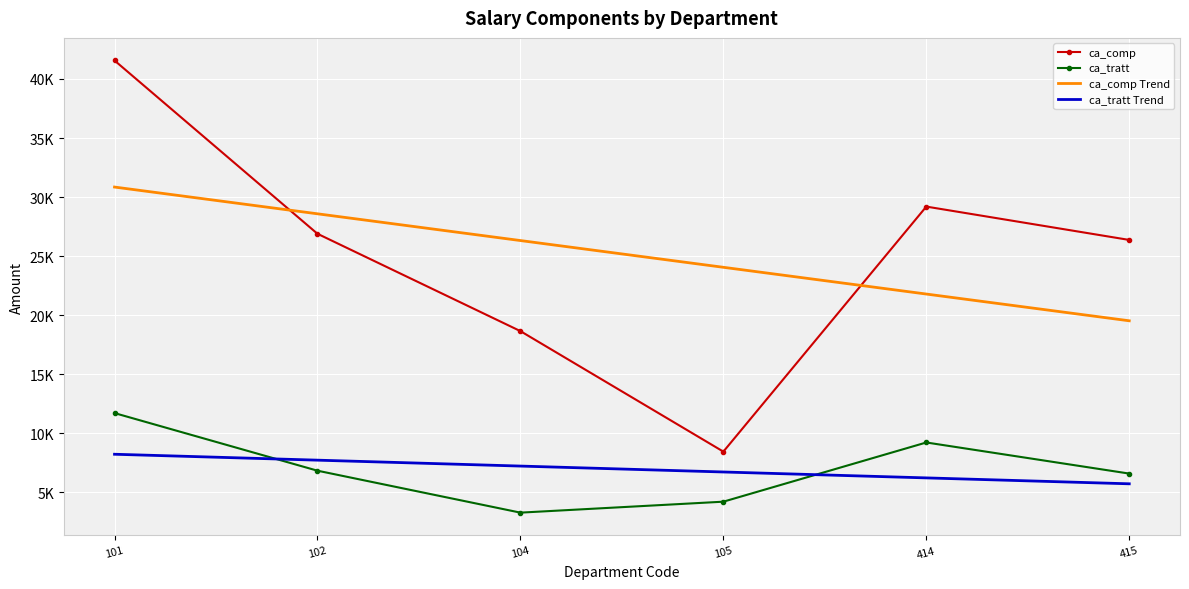

Reading left to right, list all the values displayed in this chart.

ca_comp: 101=41565.9	102=26899.5	104=18658.7	105=8458.6	414=29199.2	415=26376.7
ca_tratt: 101=11720.4	102=6844.2	104=3294.1	105=4221.3	414=9232.3	415=6599.6
ca_comp Trend: 101=30853.6	102=28589.4	104=26325.2	105=24061.0	414=21796.8	415=19532.6
ca_tratt Trend: 101=8236.2	102=7735.8	104=7235.5	105=6735.1	414=6234.8	415=5734.4